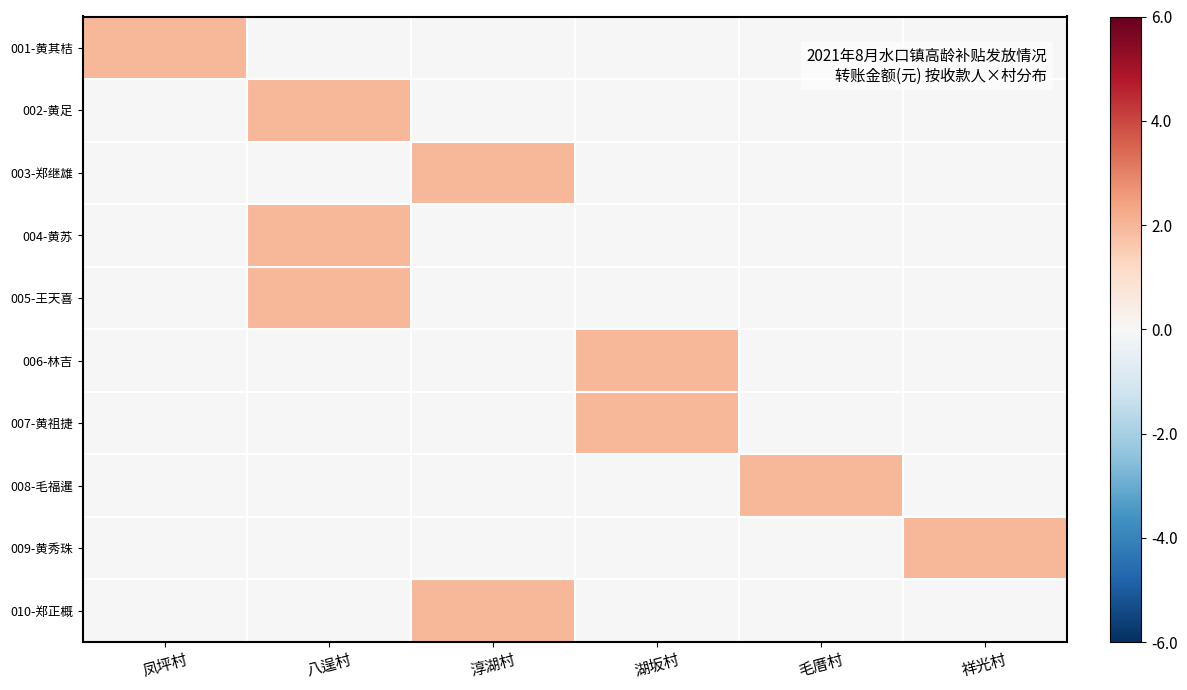

Rank the series at 八逞村 from highest to lowest value.

002-黄足, 004-黄苏, 005-王天喜, 001-黄其桔, 003-郑继雄, 006-林吉, 007-黄祖捷, 008-毛福暹, 009-黄秀珠, 010-郑正概